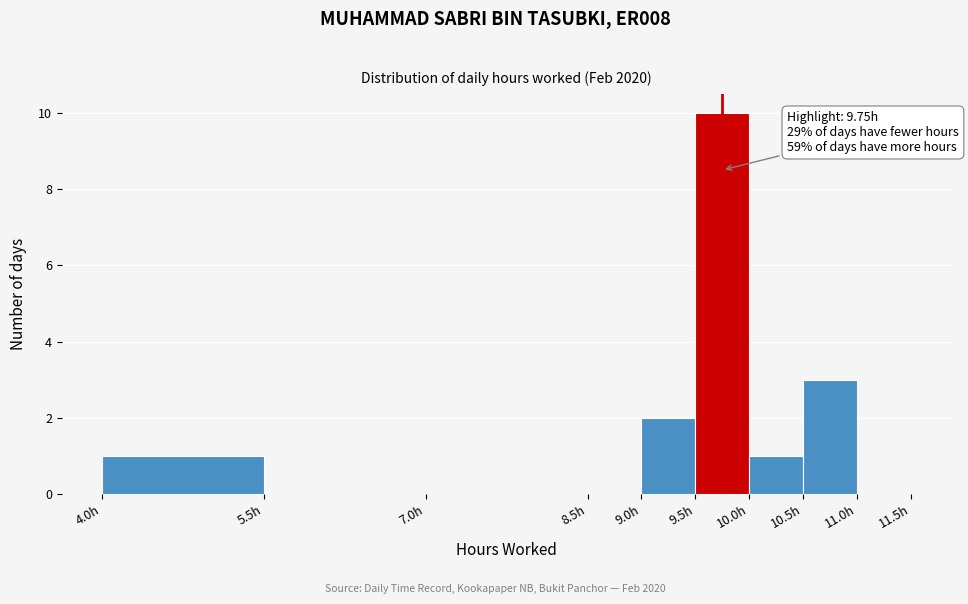

Which range on the x-axis has the tallest bar?

9.5 to 10.0